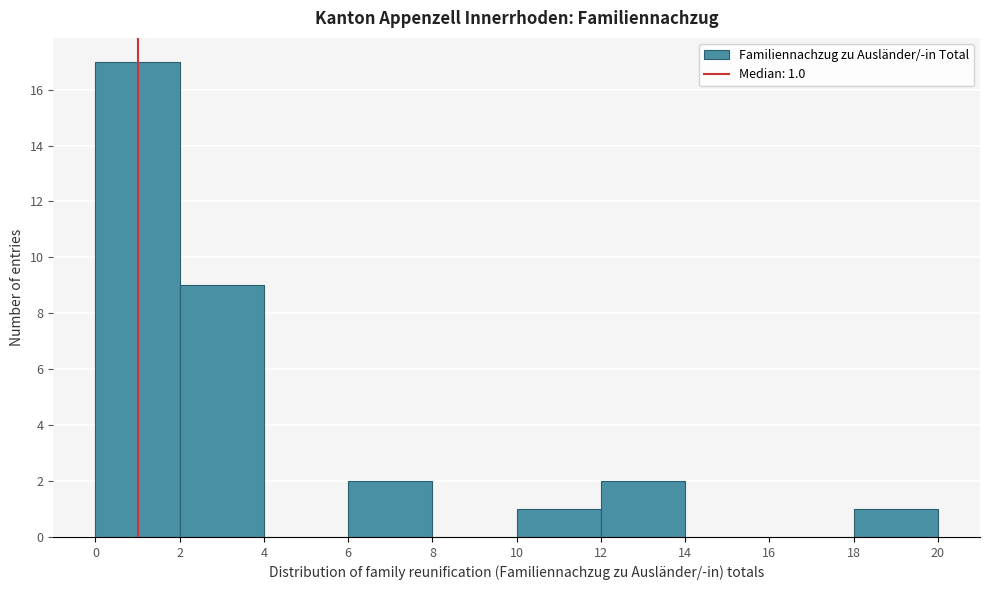

Which range on the x-axis has the tallest bar?

0 to 2